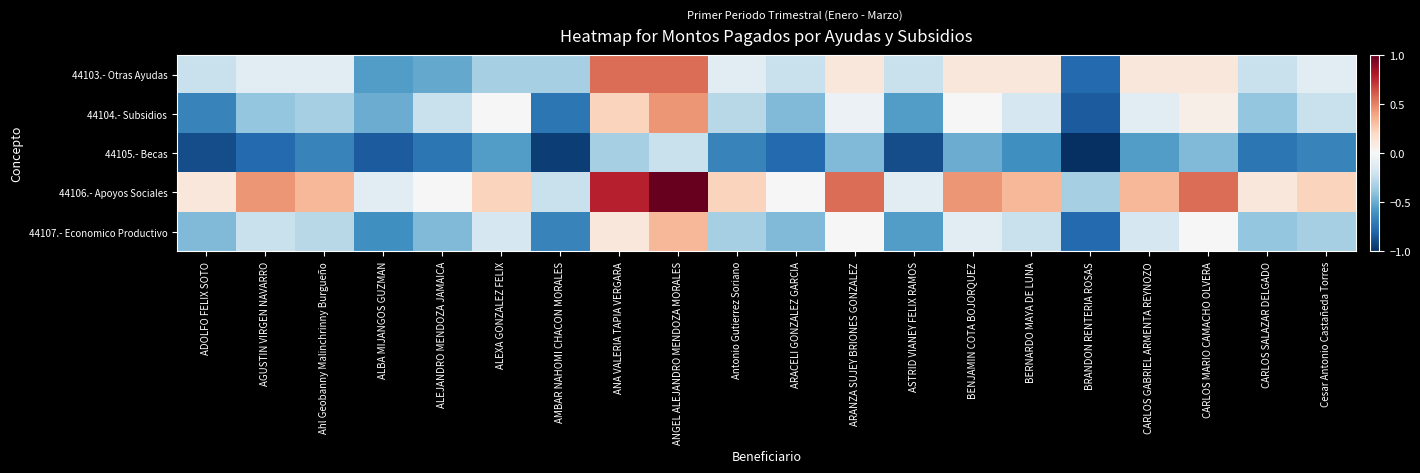

What is the greatest value displayed?

1.0